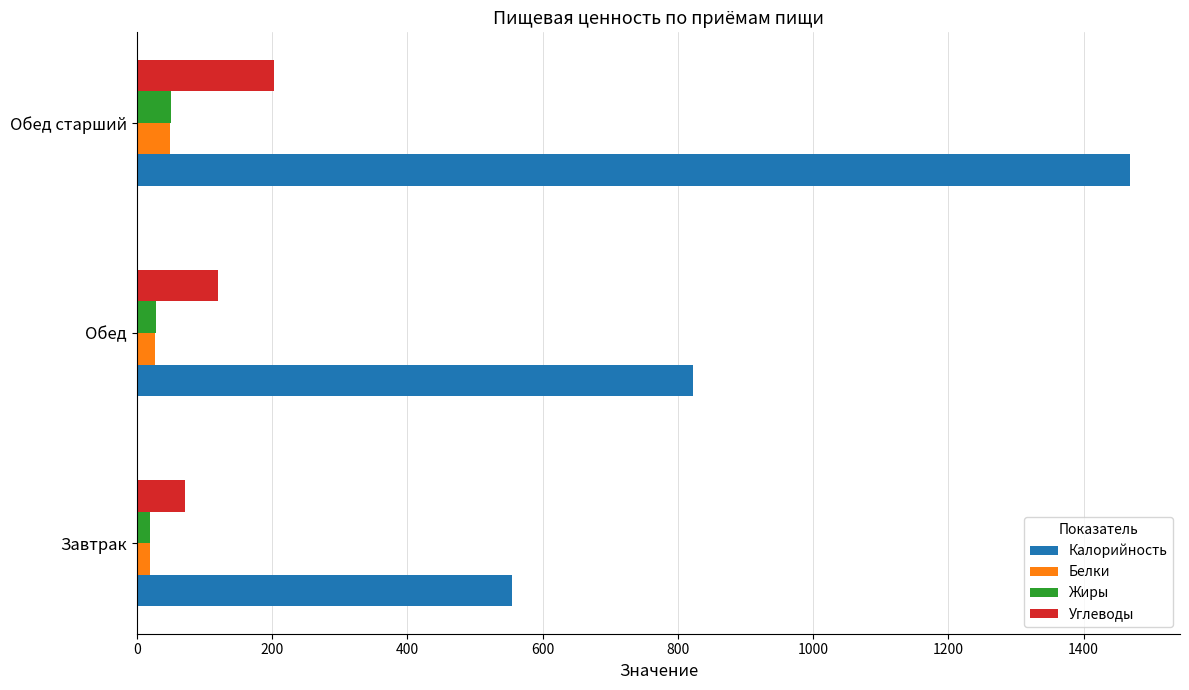

Which series has the largest total across all categories?

Калорийность